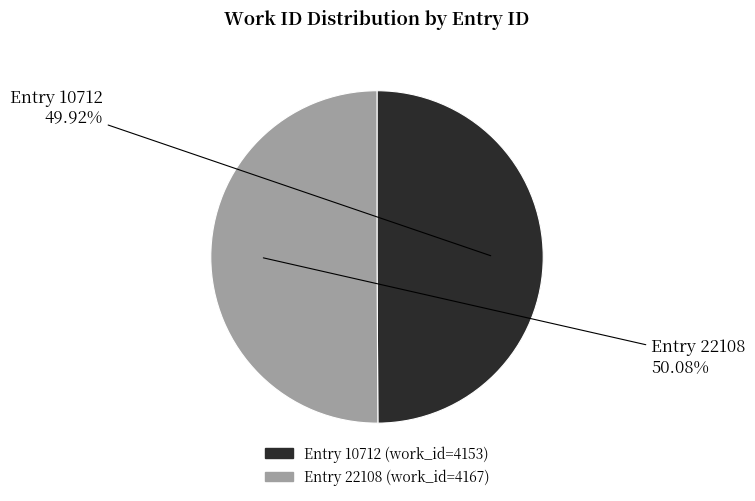

Which category has the smallest portion of the pie?

10712